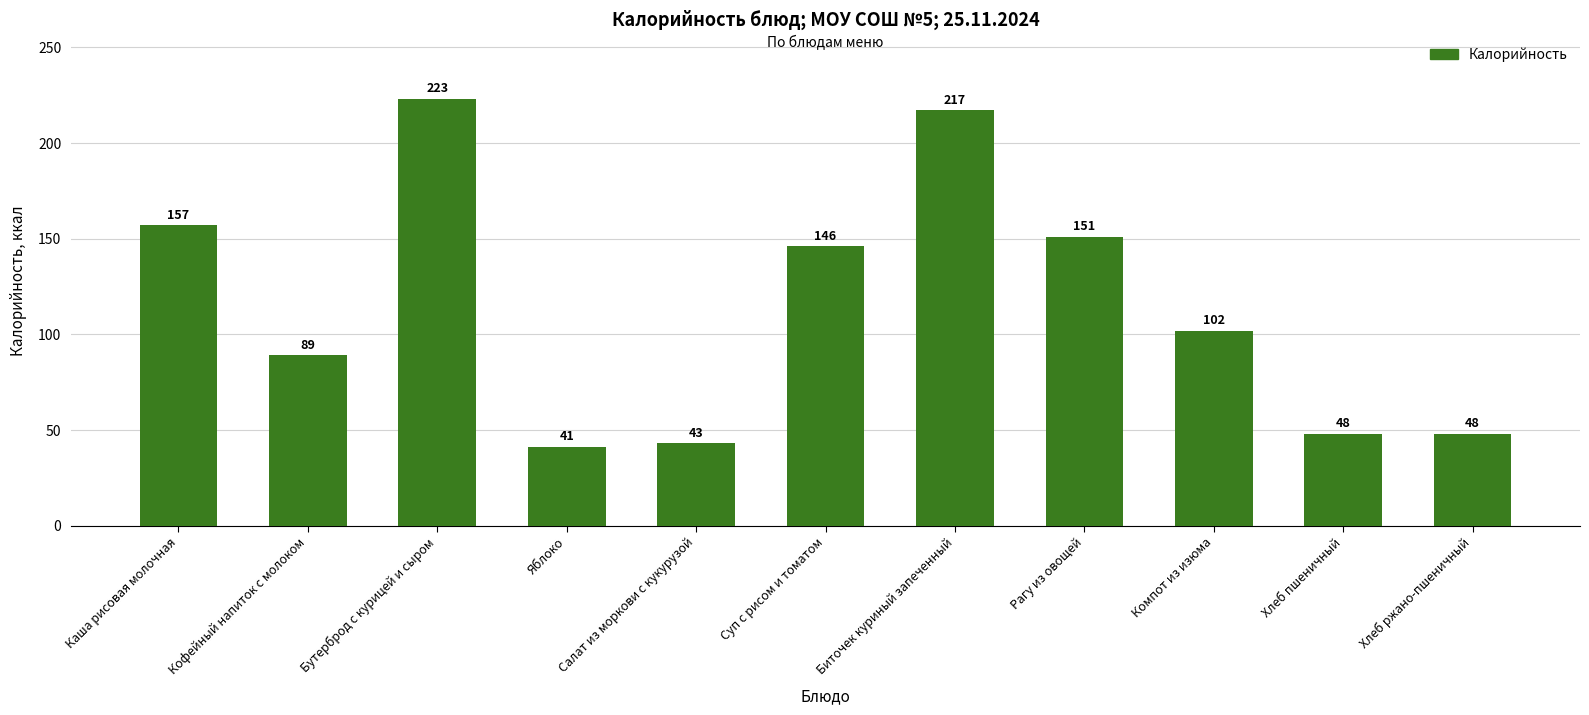

Which has a higher value, Каша рисовая молочная or Бутерброд с курицей и сыром?

Бутерброд с курицей и сыром